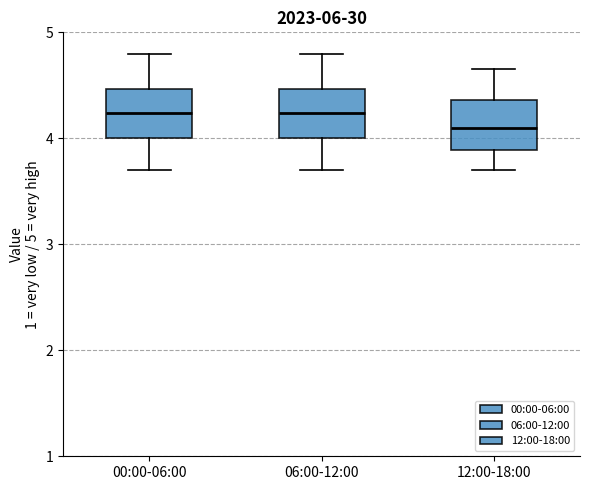

Which box has the lowest median line?

12:00-18:00